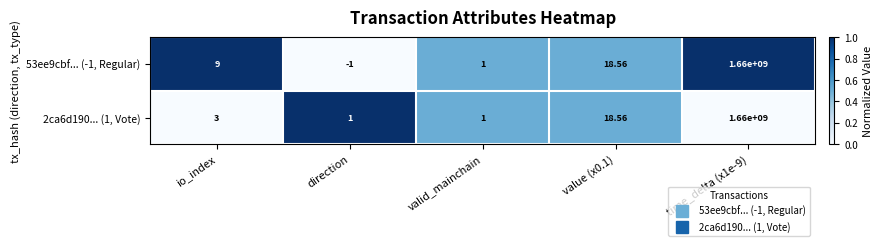

Which category has the lowest value in the 53ee9cbf... (-1, Regular) series?

direction